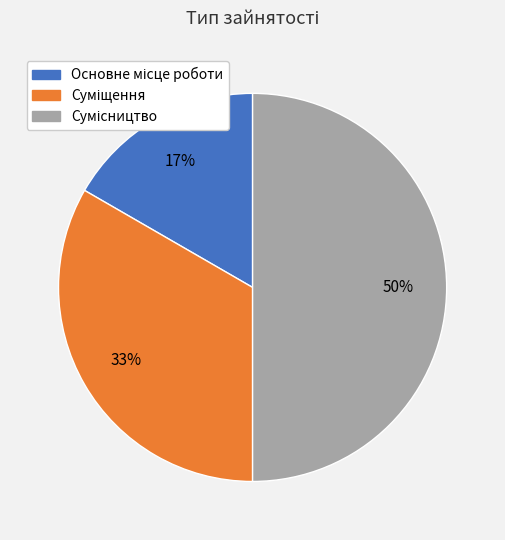

To the nearest percent, what is the average slice percentage?

33%